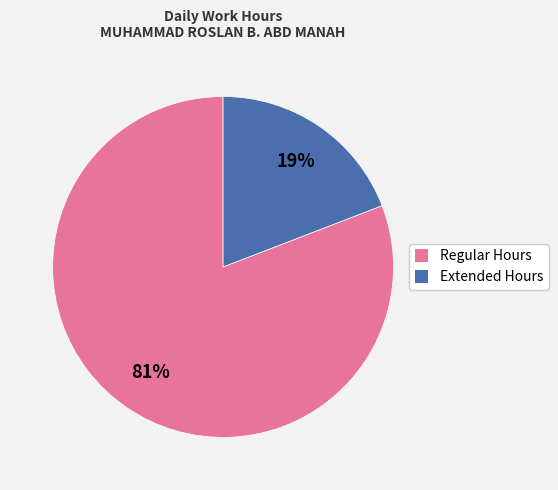

True or false: Regular Hours accounts for 74% of the total.

False